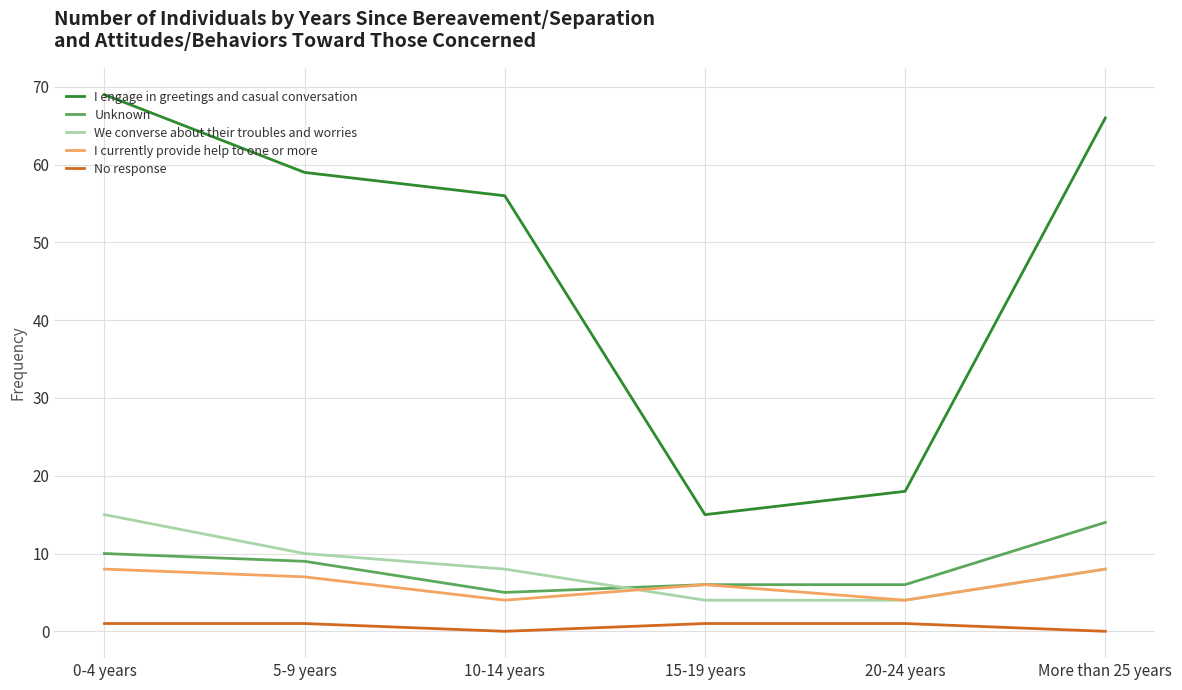

Between 5-9 years and 10-14 years, which series saw the biggest shift?

Unknown